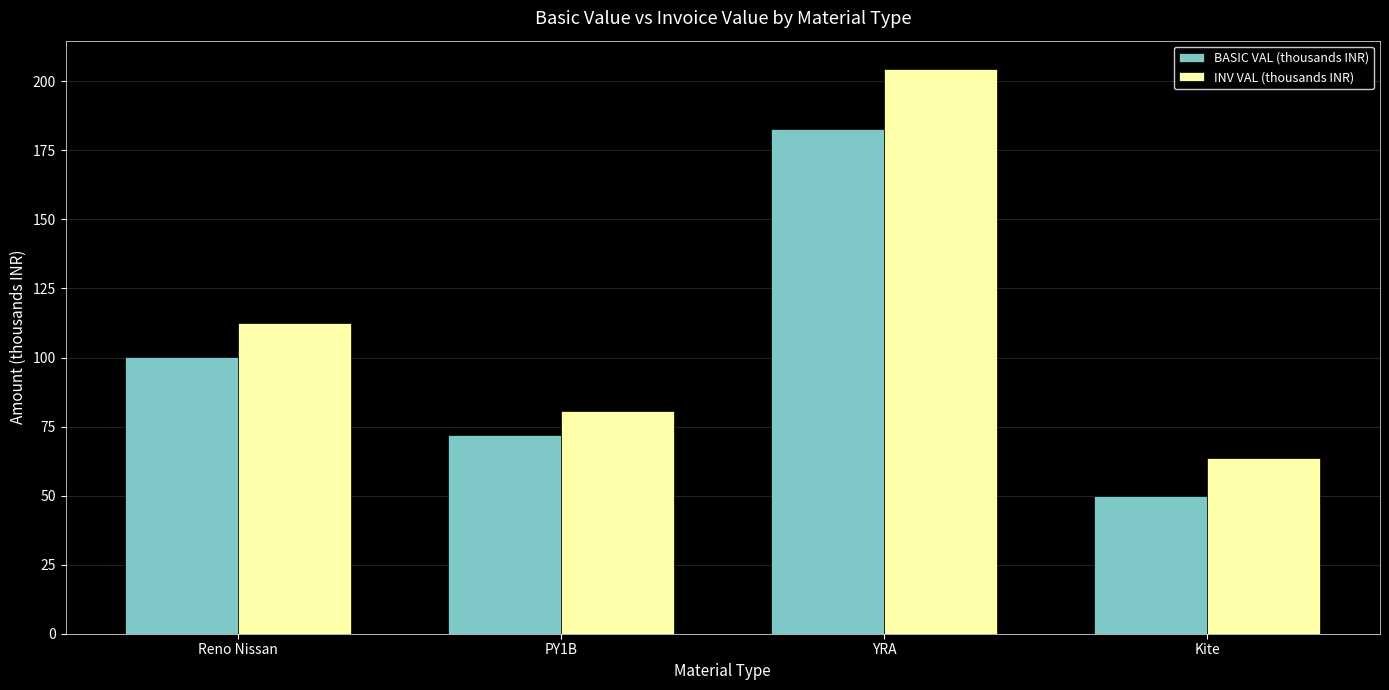

Which series changed the most between Reno Nissan and Kite?

BASIC VAL (thousands INR)